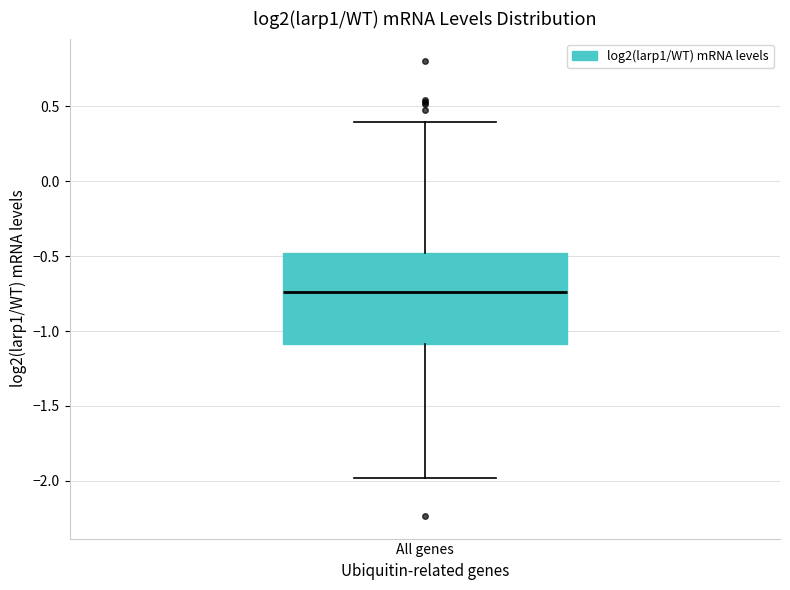

Where does the median line of the box for All genes sit on the y-axis? The values are not printed on the chart, so give them approximately, as read against the axis.

-0.75